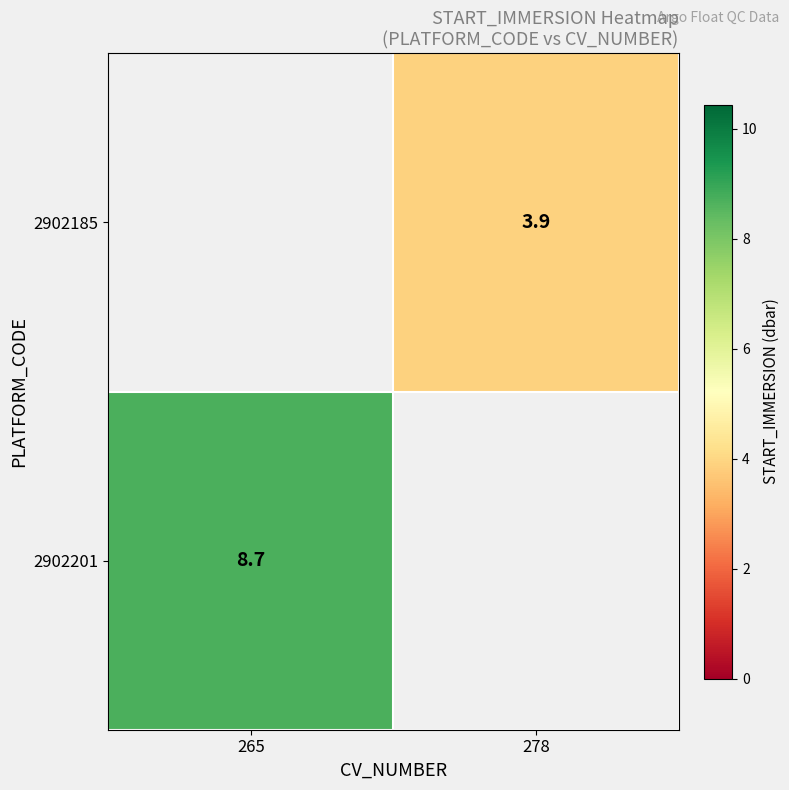

The 2902185 series shows 2.4 at 278. True or false?

False